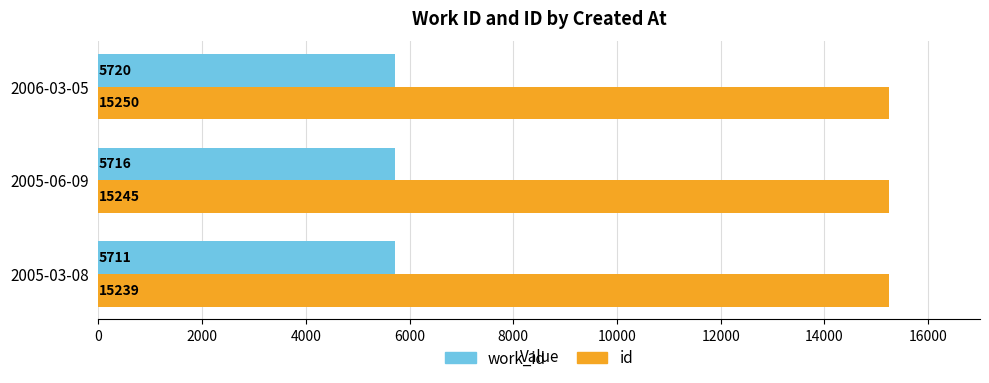

What is the difference between the second highest and minimum values in the id series?

6